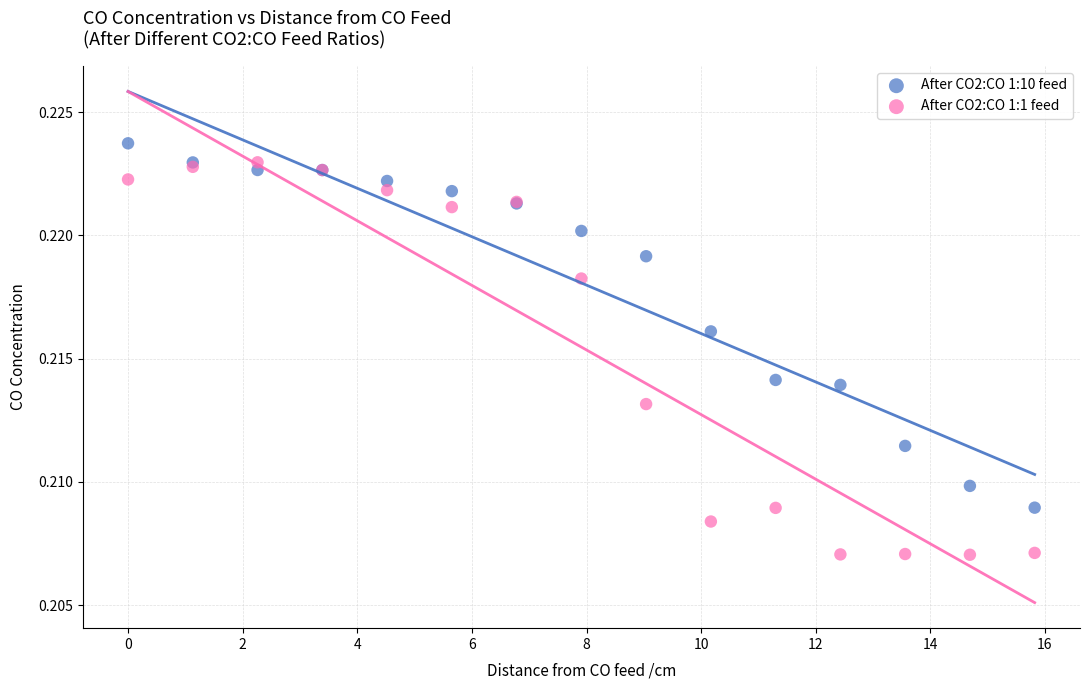

Which series contains the highest Y value?

After CO2:CO 1:10 feed